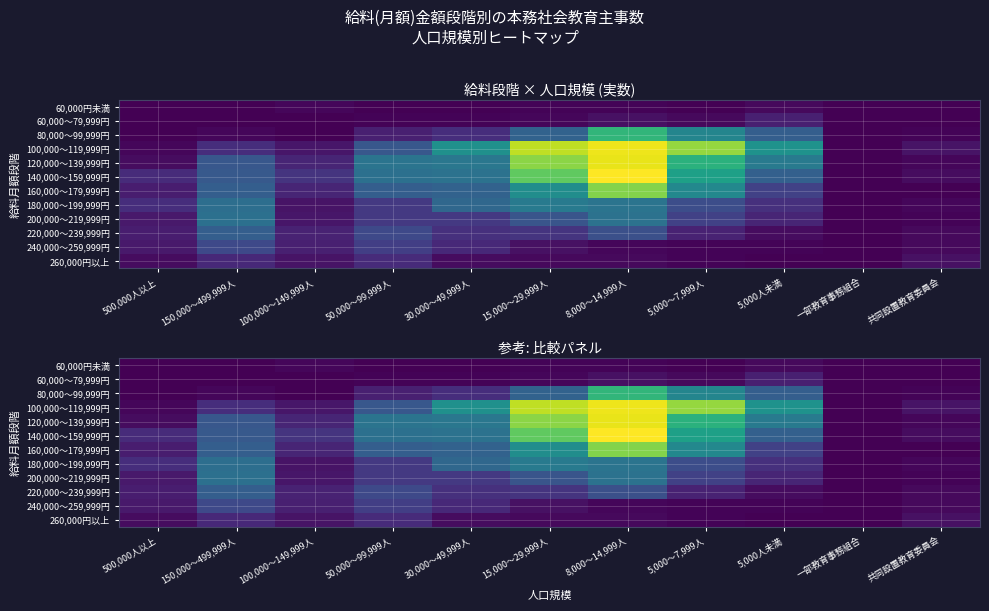

How many series are shown in this chart?

12